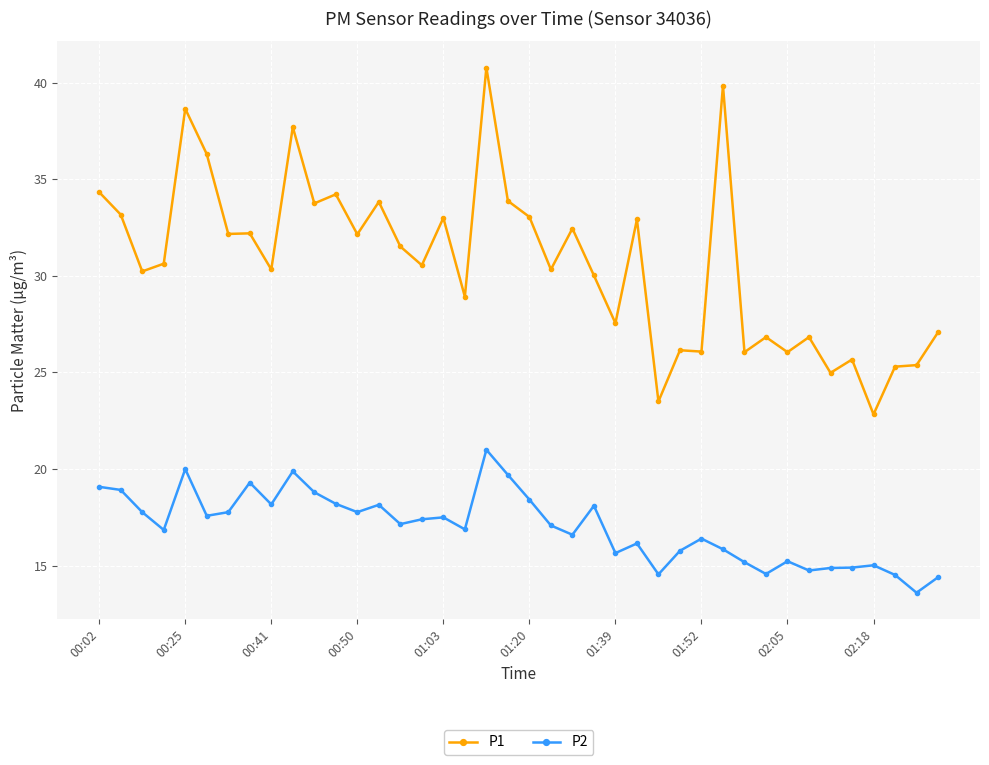

Which series has the largest total across all categories?

P1